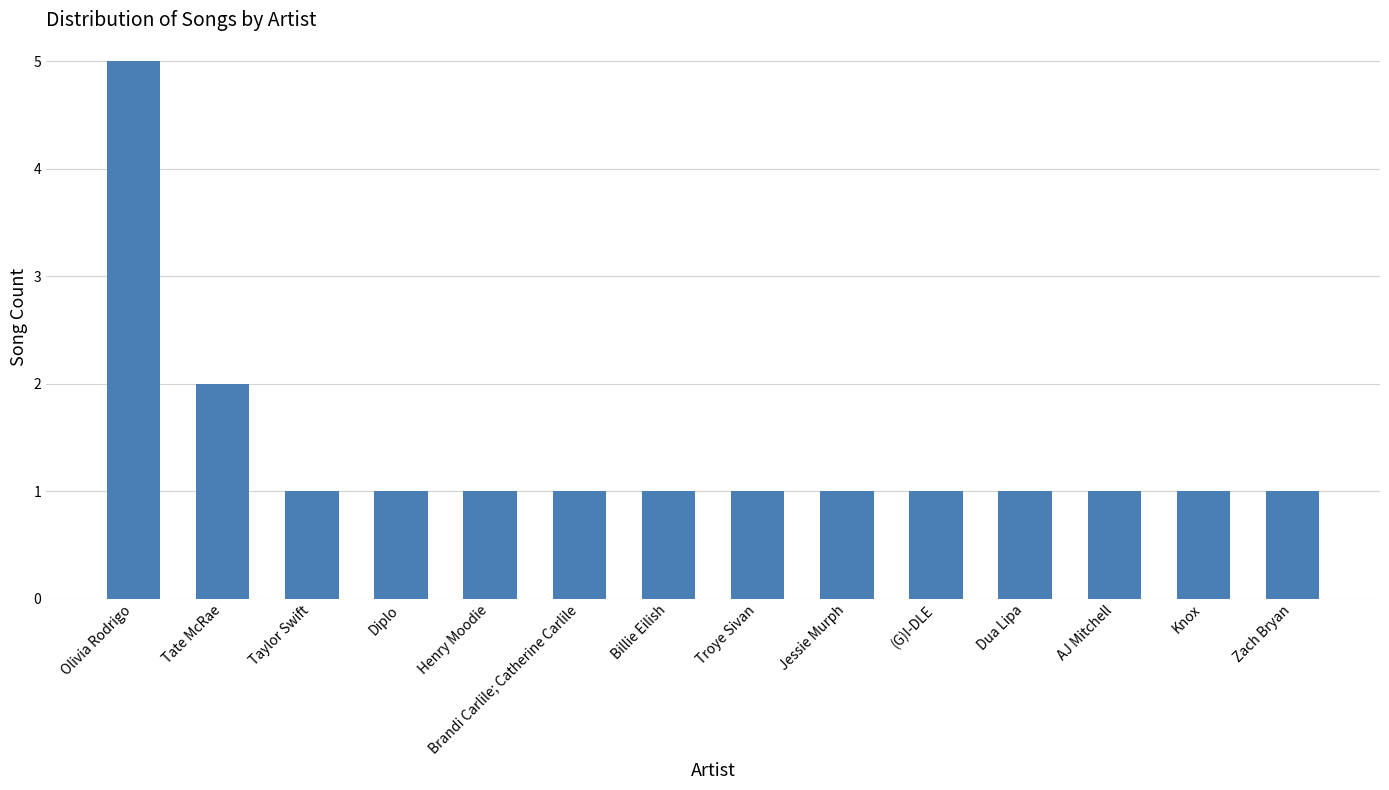

Approximately how many times larger is the value at Troye Sivan compared to AJ Mitchell?

1.0